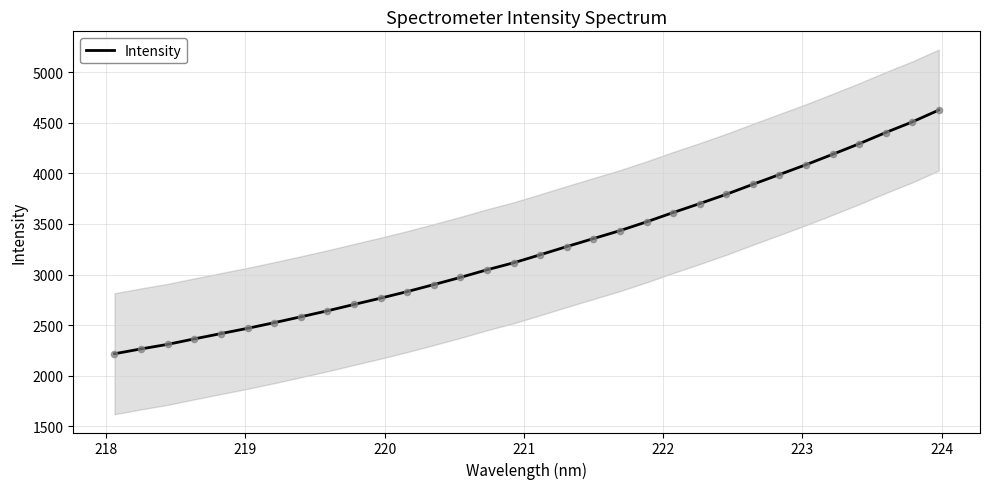

What is the maximum value for Intensity?

4625.1